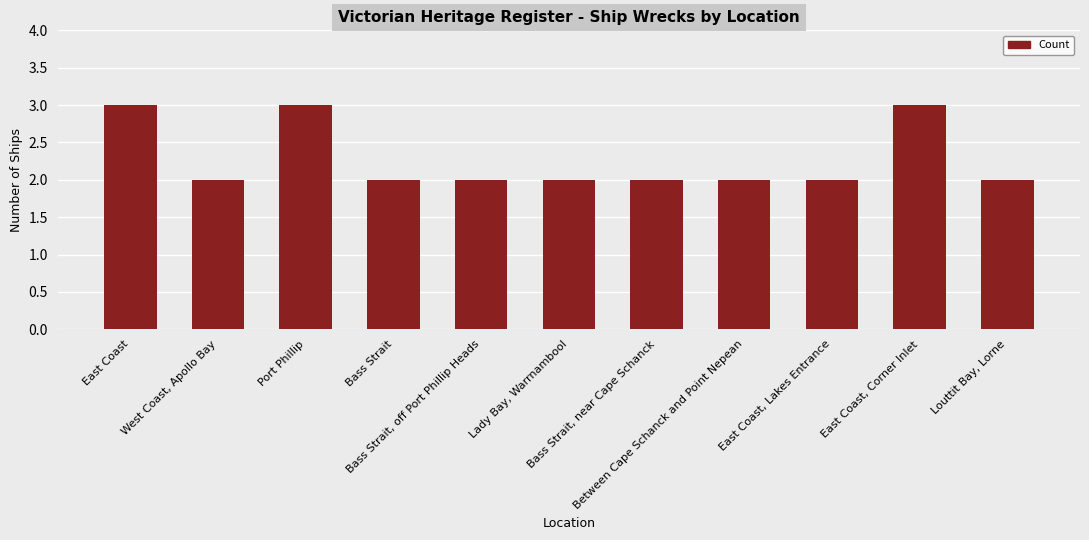

Reading right to left, what are all the values shown in this chart?

Louttit Bay, Lorne=2	East Coast, Corner Inlet=3	East Coast, Lakes Entrance=2	Between Cape Schanck and Point Nepean=2	Bass Strait, near Cape Schanck=2	Lady Bay, Warrnambool=2	Bass Strait, off Port Phillip Heads=2	Bass Strait=2	Port Phillip=3	West Coast, Apollo Bay=2	East Coast=3